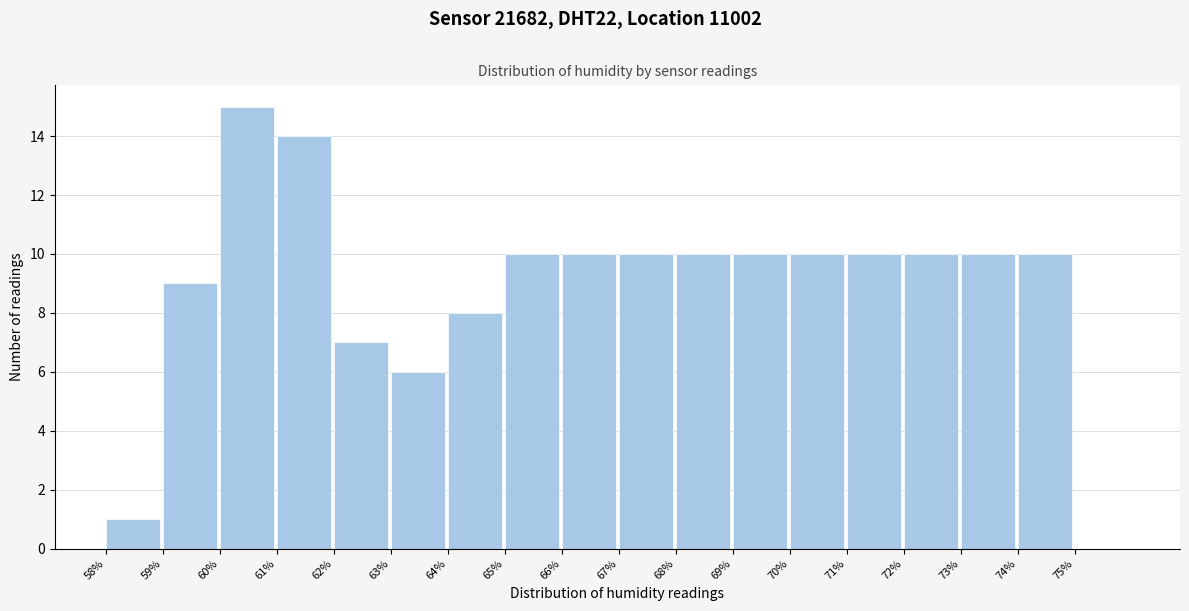

What is the height of the bar covering 70 to 71 on the x-axis? The values are not printed on the chart, so give them approximately, as read against the axis.

10